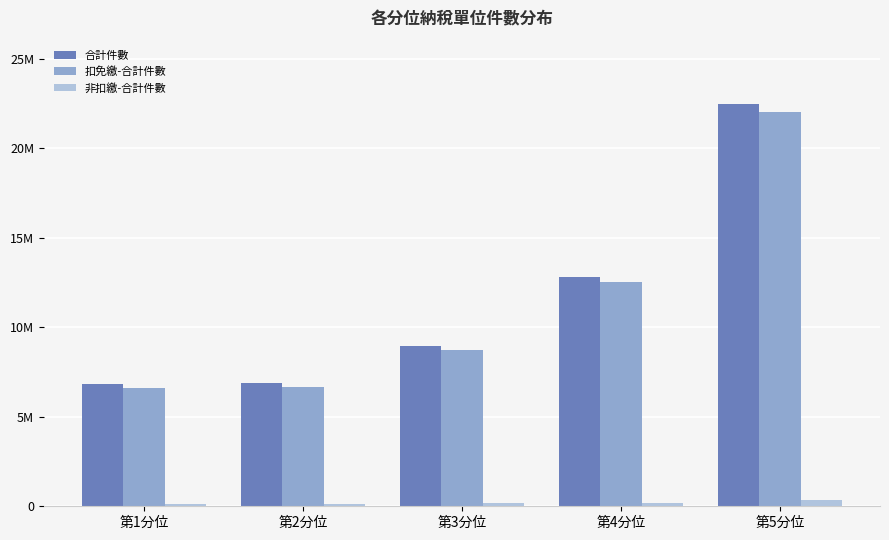

What is the difference between the highest and lowest values at 第4分位?

12606892